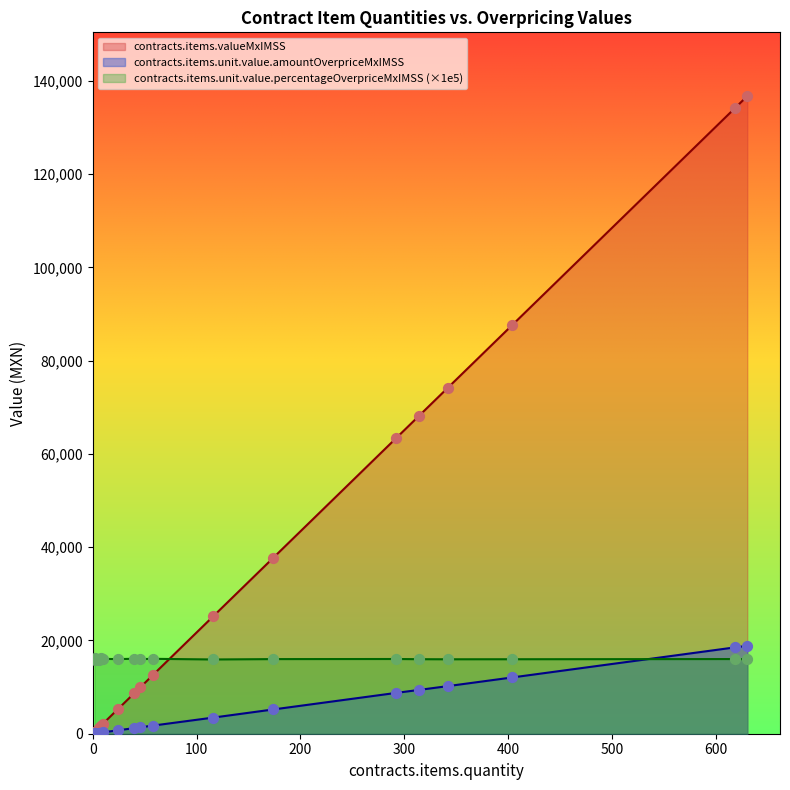

Which series has the widest spread of Y values?

contracts.items.valueMxIMSS